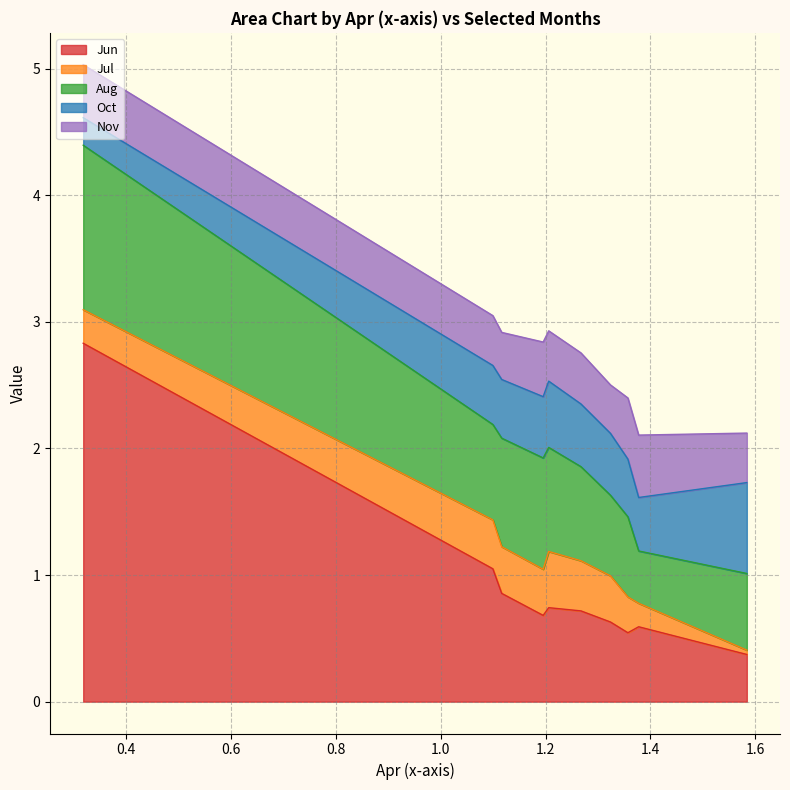

Does the chart display data point markers on the line(s)?

No